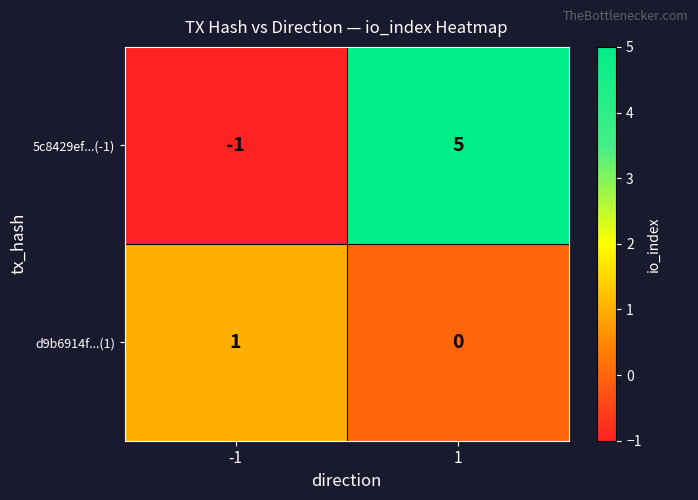

Rank the series at -1 from highest to lowest value.

d9b6914f...(1), 5c8429ef...(-1)